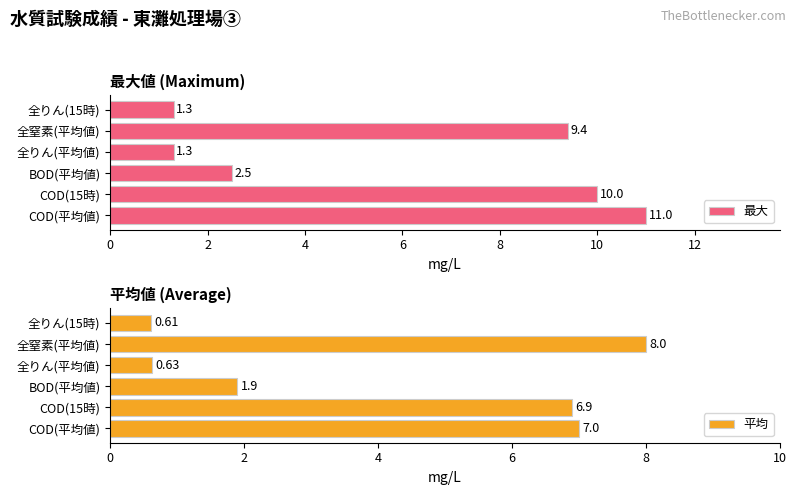

What is the sum of all 平均 values?

25.0